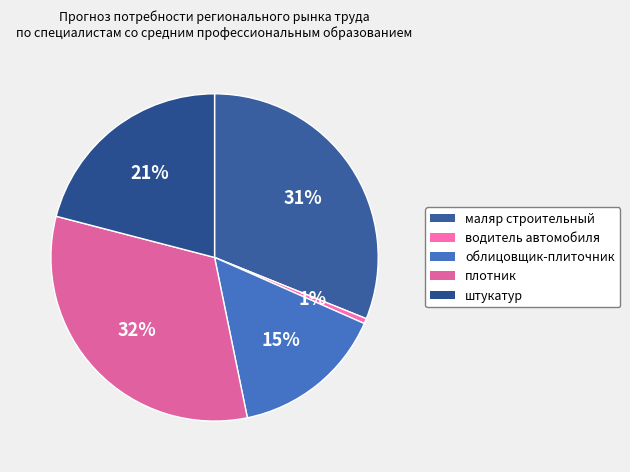

Is the sum of маляр строительный and штукатур greater than half?

Yes